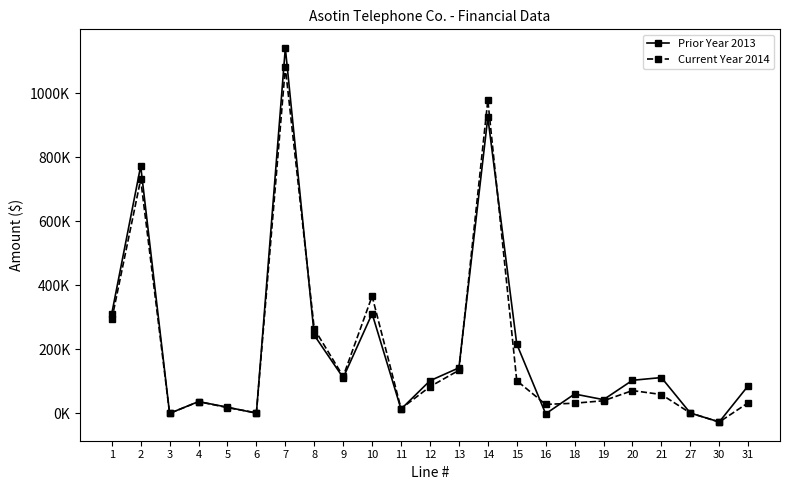

What are all the series names shown in the legend?

Prior Year 2013, Current Year 2014